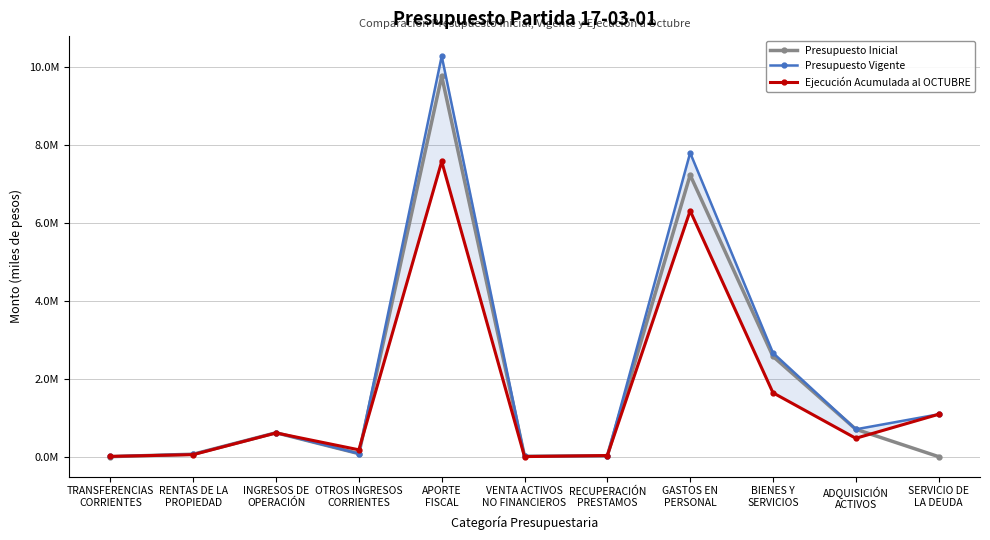

List the series in order of their peak value, highest first.

Presupuesto Vigente, Presupuesto Inicial, Ejecución Acumulada al OCTUBRE